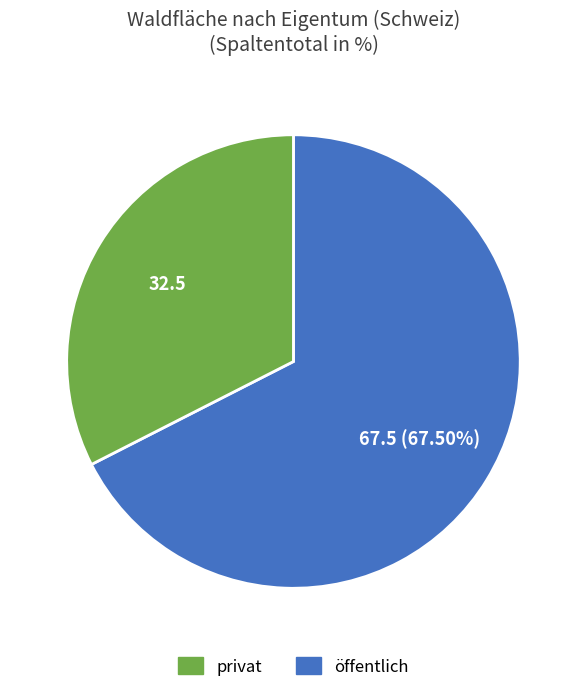

Is there a majority slice in this chart?

Yes